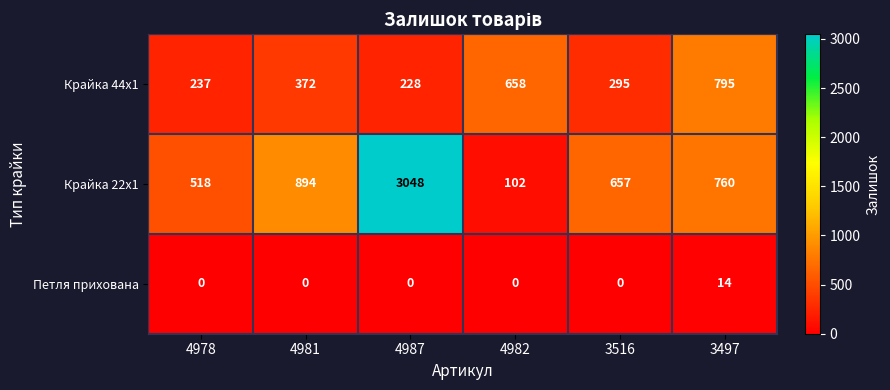

What is the maximum value shown in the chart?

3048